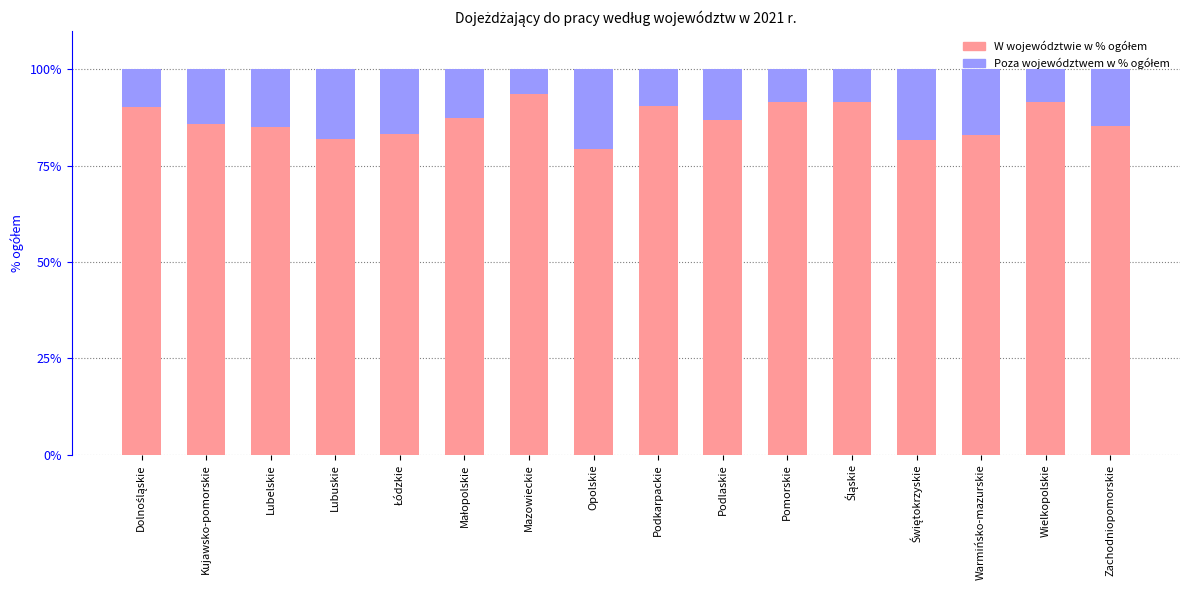

How many bars are there in total?

16